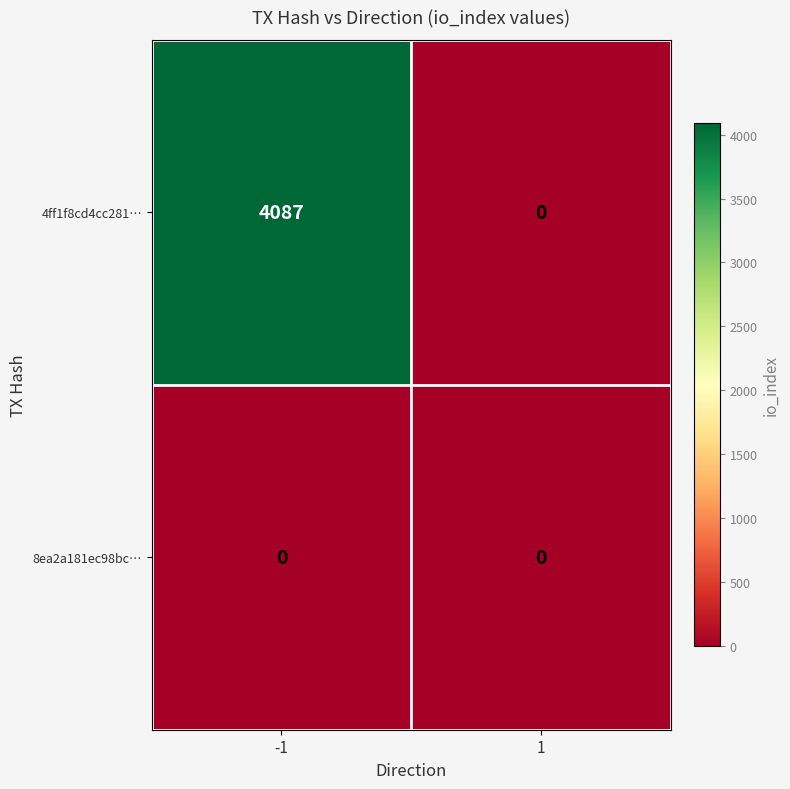

Reading left to right, transcribe all the data shown in this chart.

4ff1f8cd4cc281…: 4087	0
8ea2a181ec98bc…: 0	0